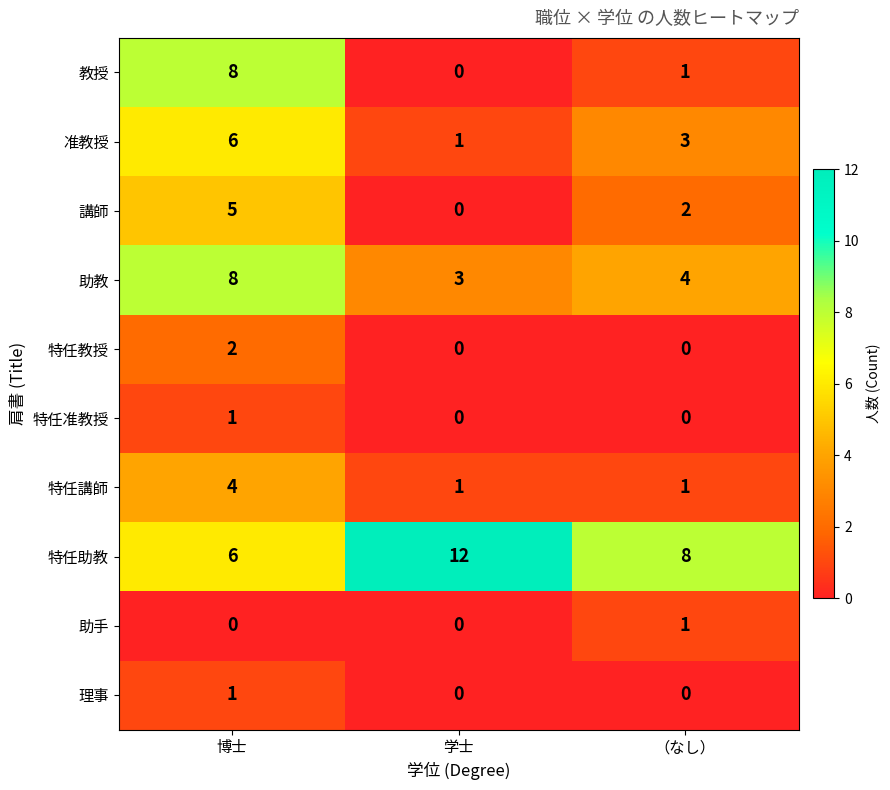

Reading left to right, list all the values displayed in this chart.

教授: 8	0	1
准教授: 6	1	3
講師: 5	0	2
助教: 8	3	4
特任教授: 2	0	0
特任准教授: 1	0	0
特任講師: 4	1	1
特任助教: 6	12	8
助手: 0	0	1
理事: 1	0	0